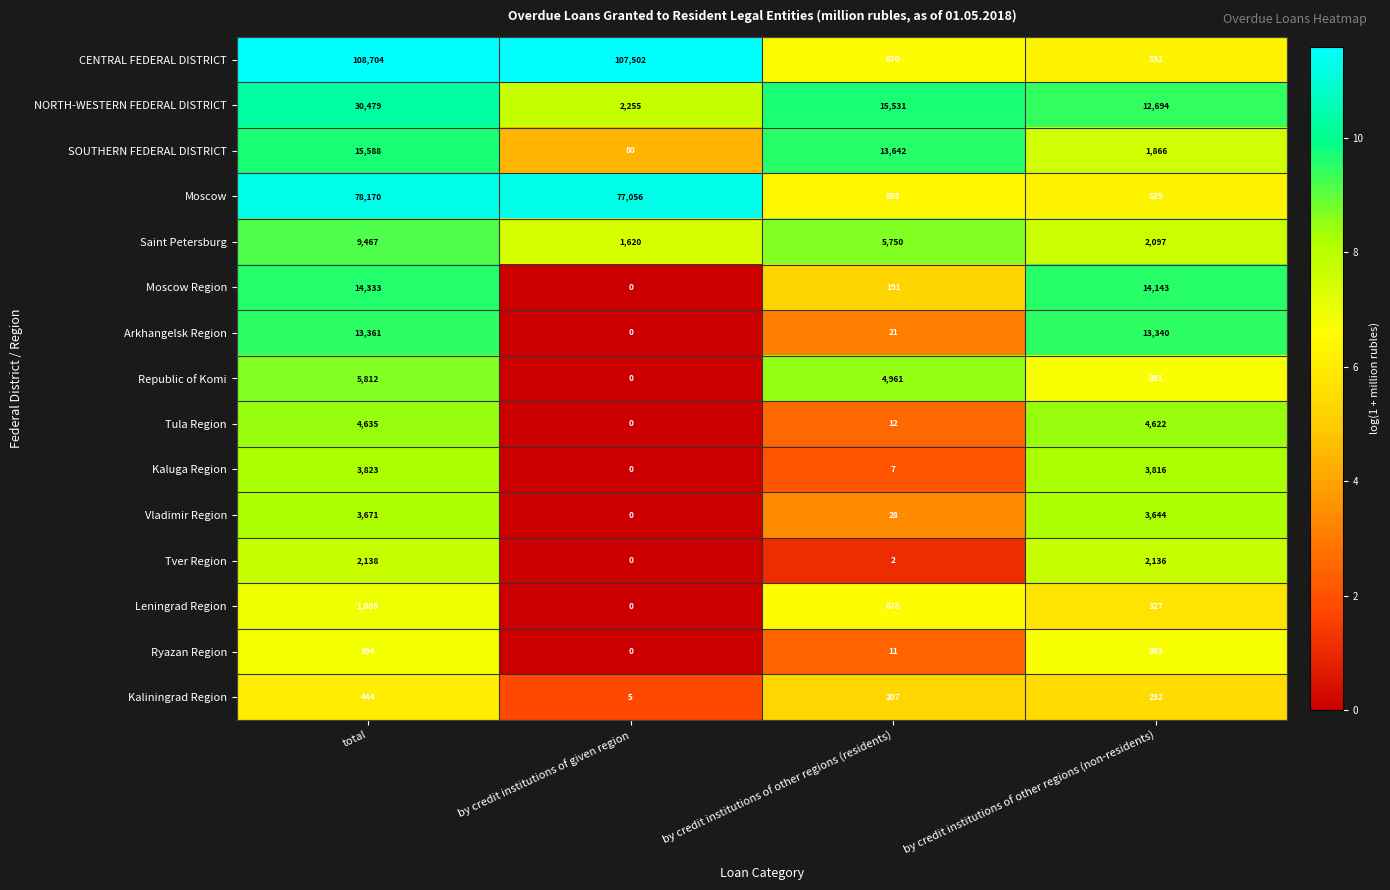

True or false: Kaluga Region has a value of 3823 at total.

True